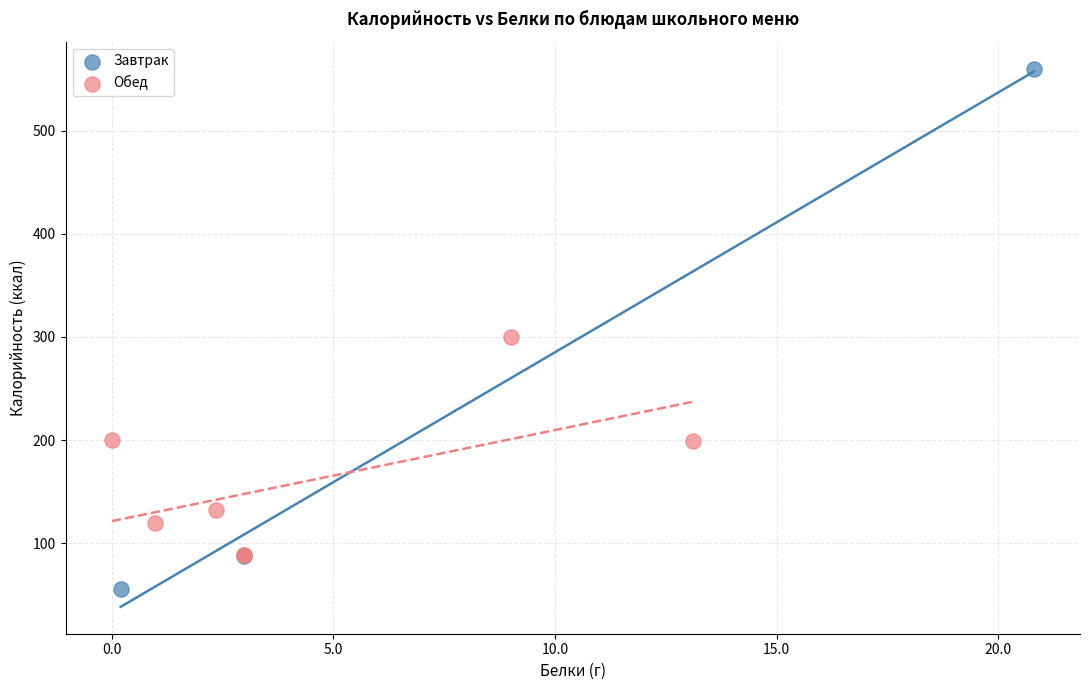

Which series contains the highest Y value?

Завтрак